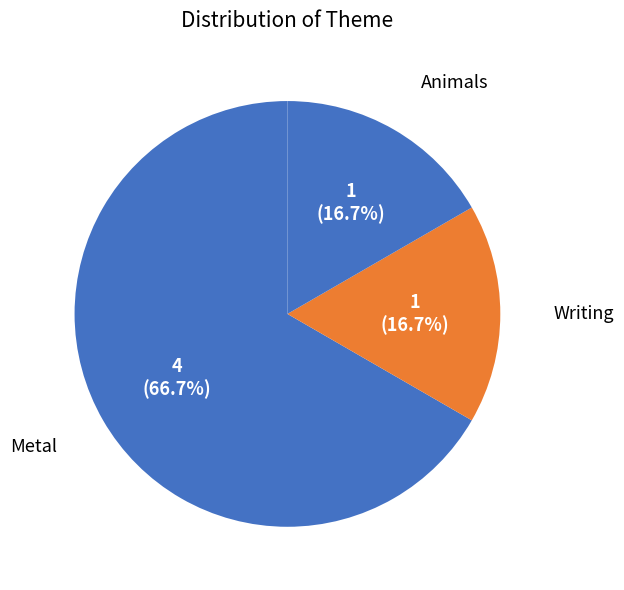

How many segments does this pie chart have?

3